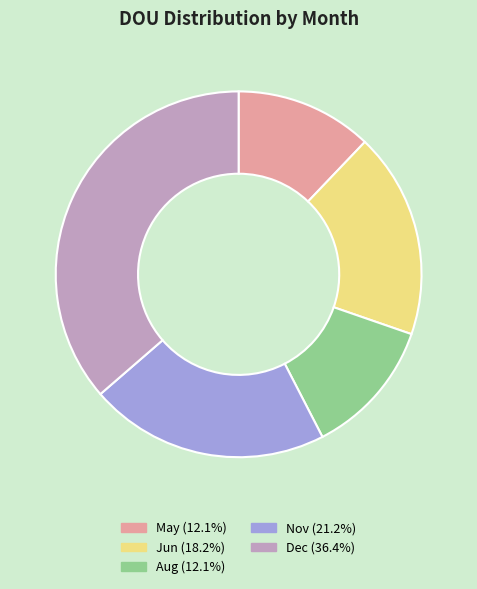

True or false: May accounts for 12% of the total.

True